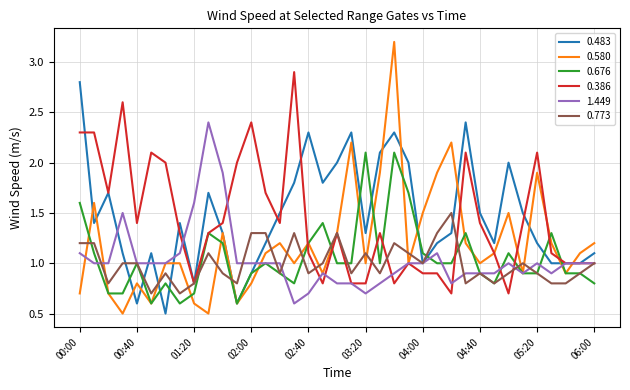

What is the greatest value displayed?

3.2